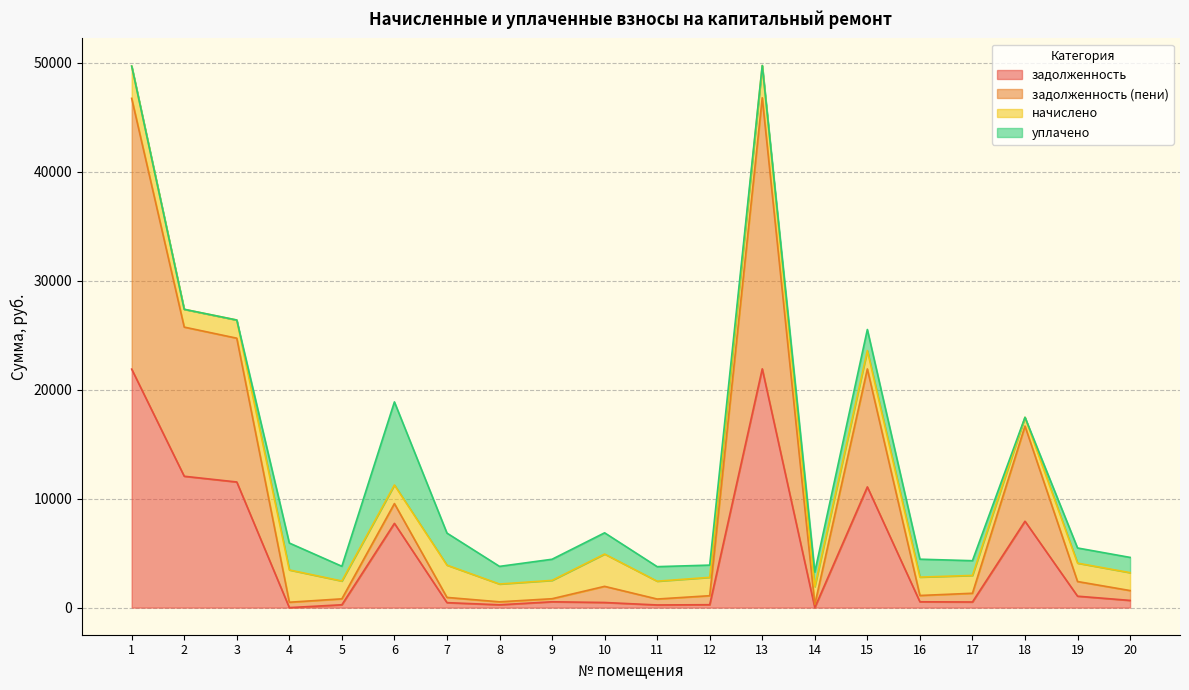

True or false: задолженность and задолженность (пени) cross at least once.

False